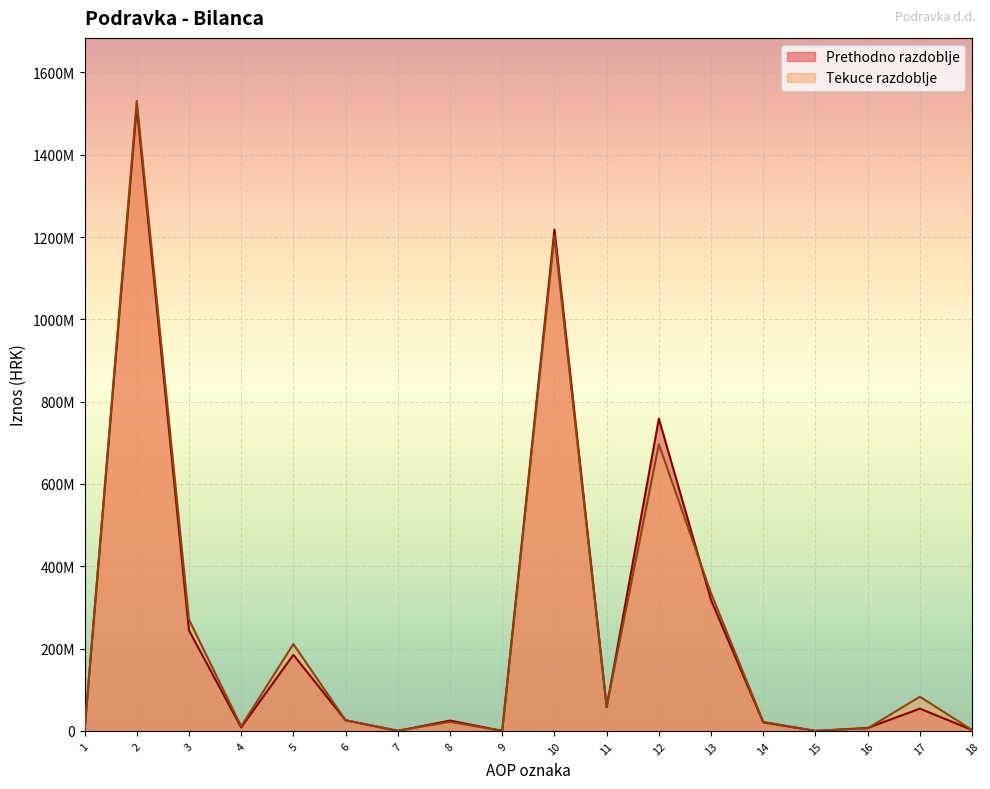

Is it true that Prethodno razdoblje equals 0 at 15?

True